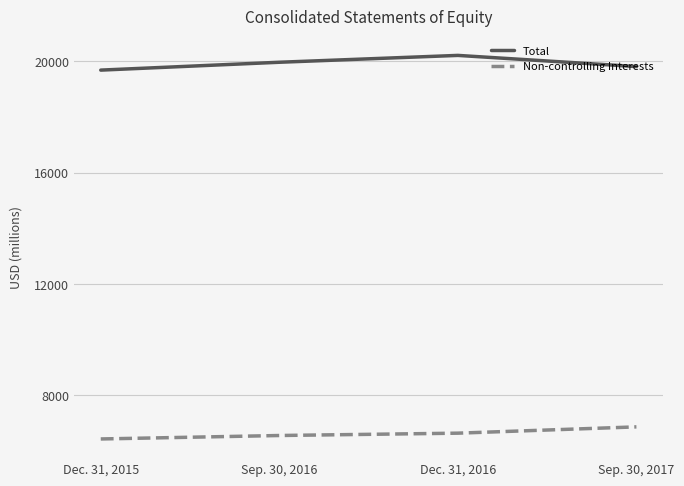

How many values in the Non-controlling Interests series are below 6646?

2